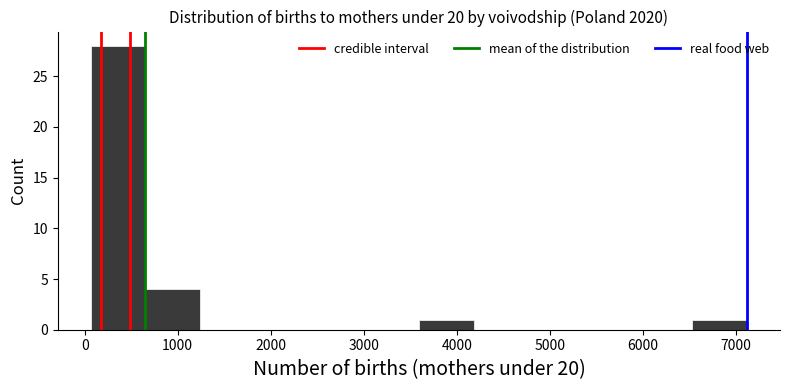

Over which range of the x-axis is the bar tallest?

100 to 700